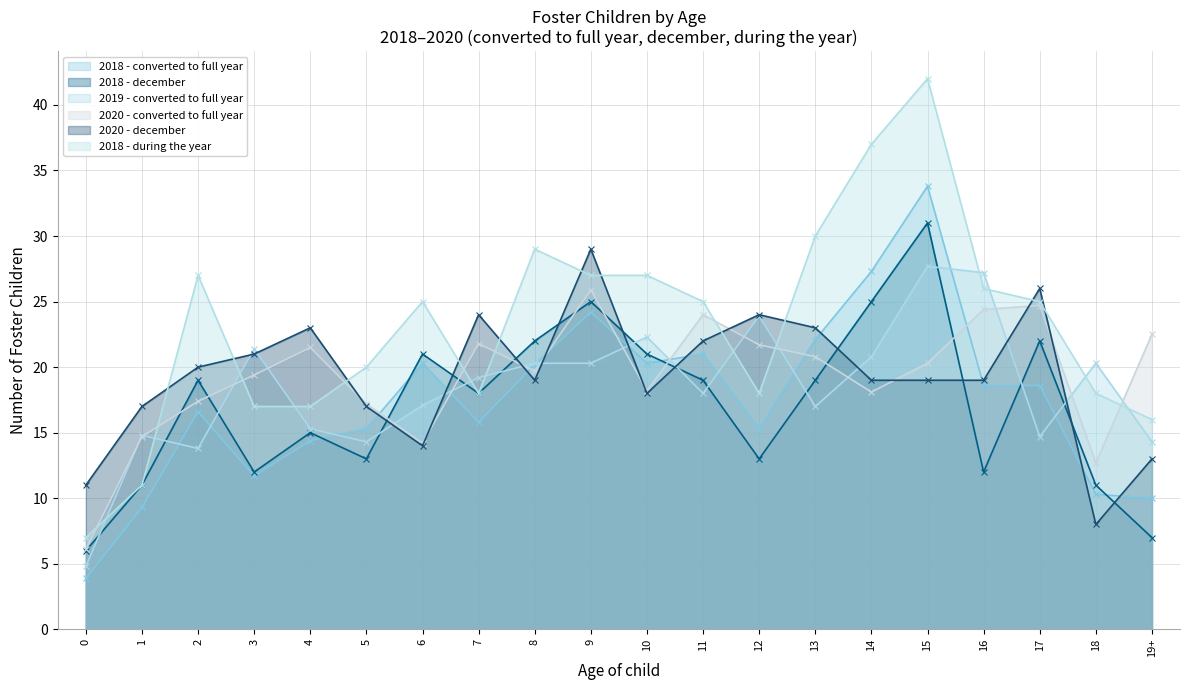

What are all the series names shown in the legend?

2018 - converted to full year, 2018 - december, 2019 - converted to full year, 2020 - converted to full year, 2020 - december, 2018 - during the year